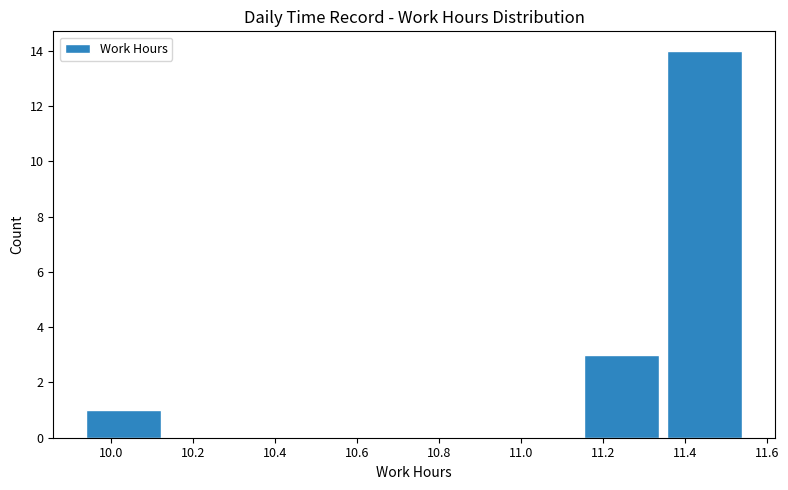

Reading left to right, transcribe this chart: for each bar, give the range it covers on the x-axis and its height. Neither the bar edges nor the heights are printed on the chart, so give them approximately, as read against the axes.

9.94 to 10.14: 1
10.14 to 10.34: 0
10.34 to 10.54: 0
10.54 to 10.74: 0
10.74 to 10.94: 0
10.94 to 11.14: 0
11.14 to 11.34: 3
11.34 to 11.56: 14